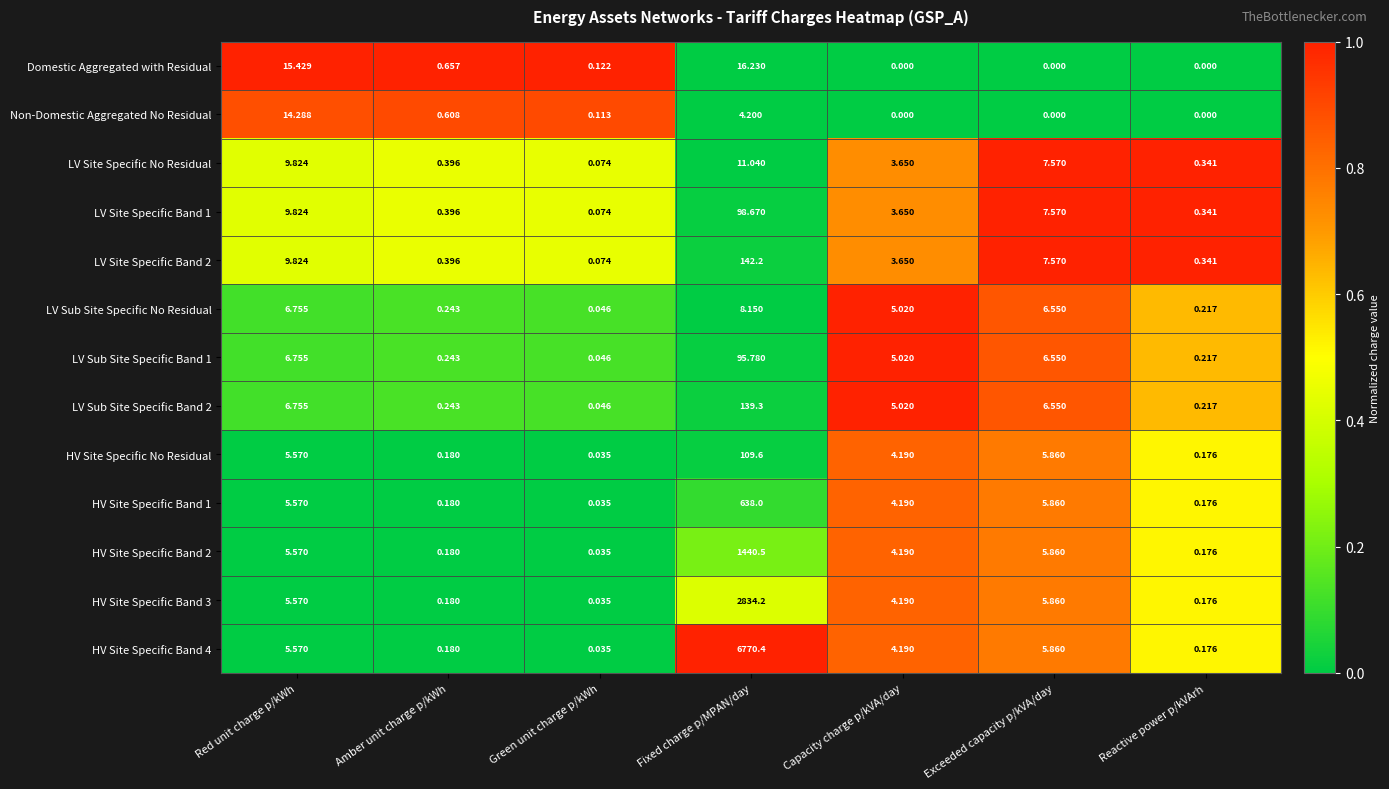

Which category has the lowest value in the HV Site Specific No Residual series?

Green unit charge p/kWh